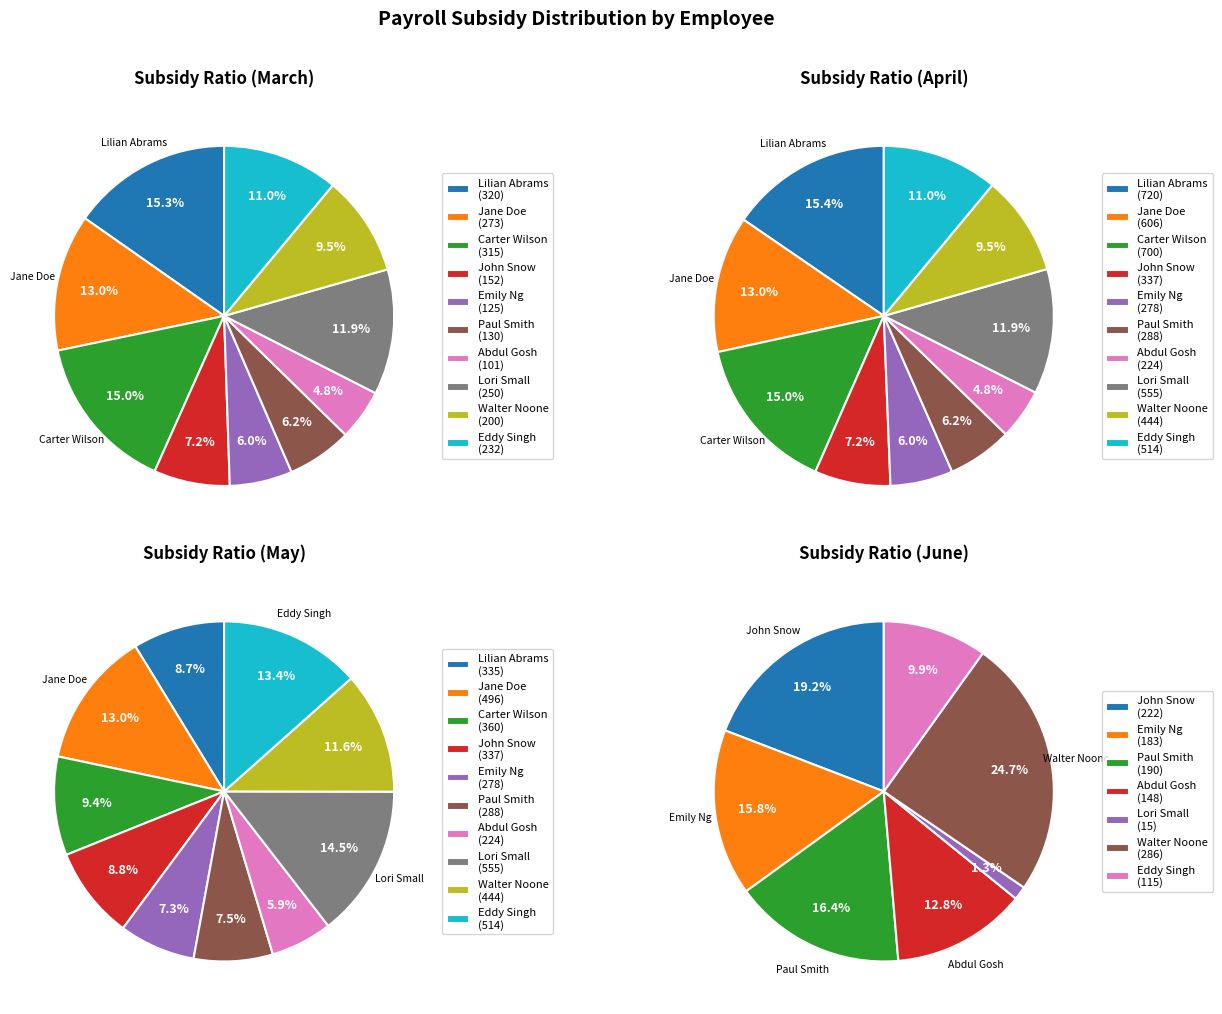

To the nearest percent, what portion does Walter Noone represent?

10%